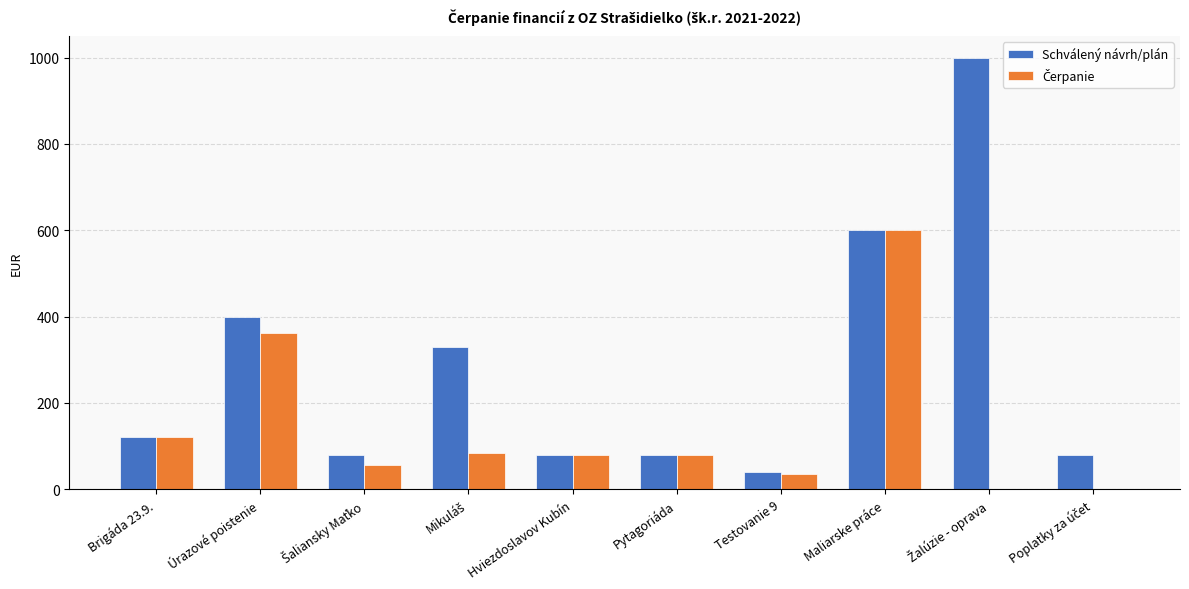

At which label is Schválený návrh/plán closest to 520?

Maliarske práce